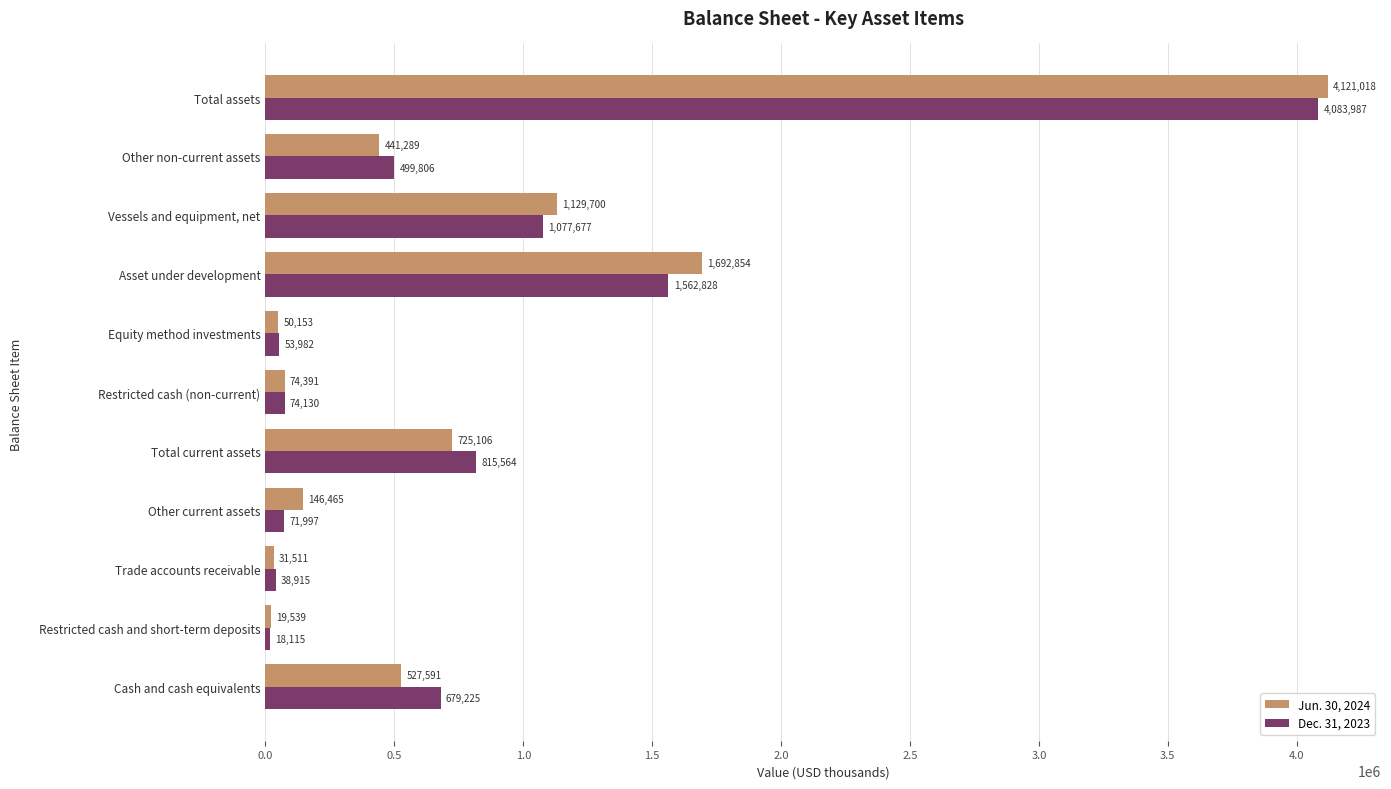

At which category is the sum across all series the highest?

Total assets